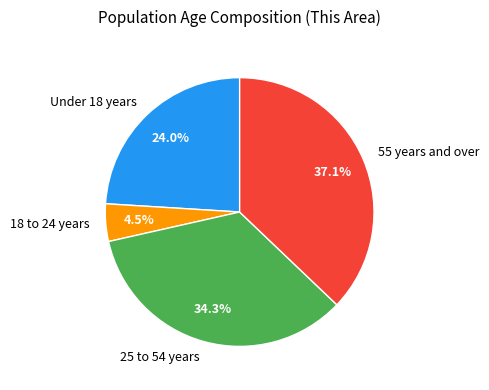

Do 18 to 24 years and Under 18 years together represent more than half of the pie?

No